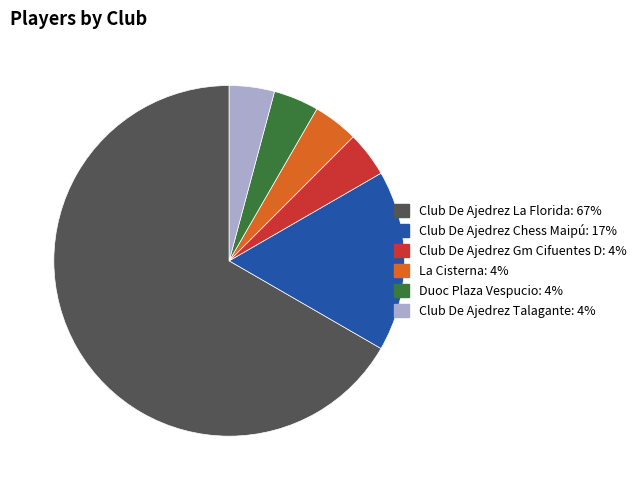

Approximately how many times larger is the value at Club De Ajedrez La Florida compared to La Cisterna?

16.0